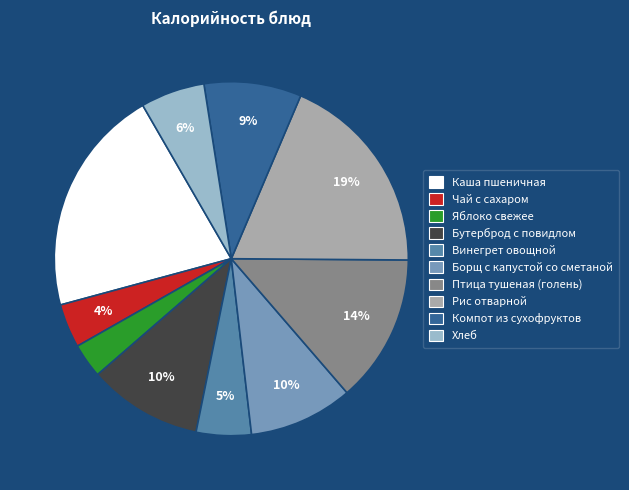

To the nearest percent, what is the average slice percentage?

10%